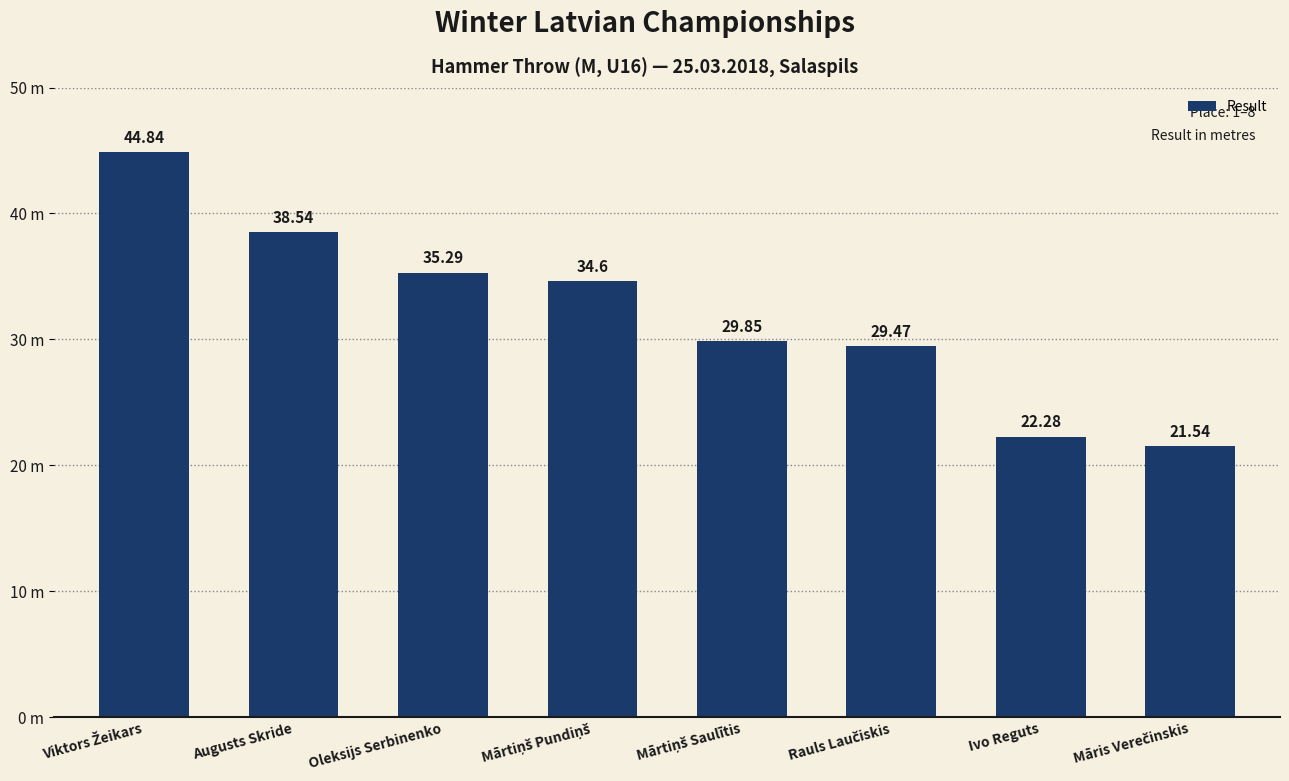

What is the ratio of the value at Mārtiņš Pundiņš to the value at Mārtiņš Saulītis?

1.2